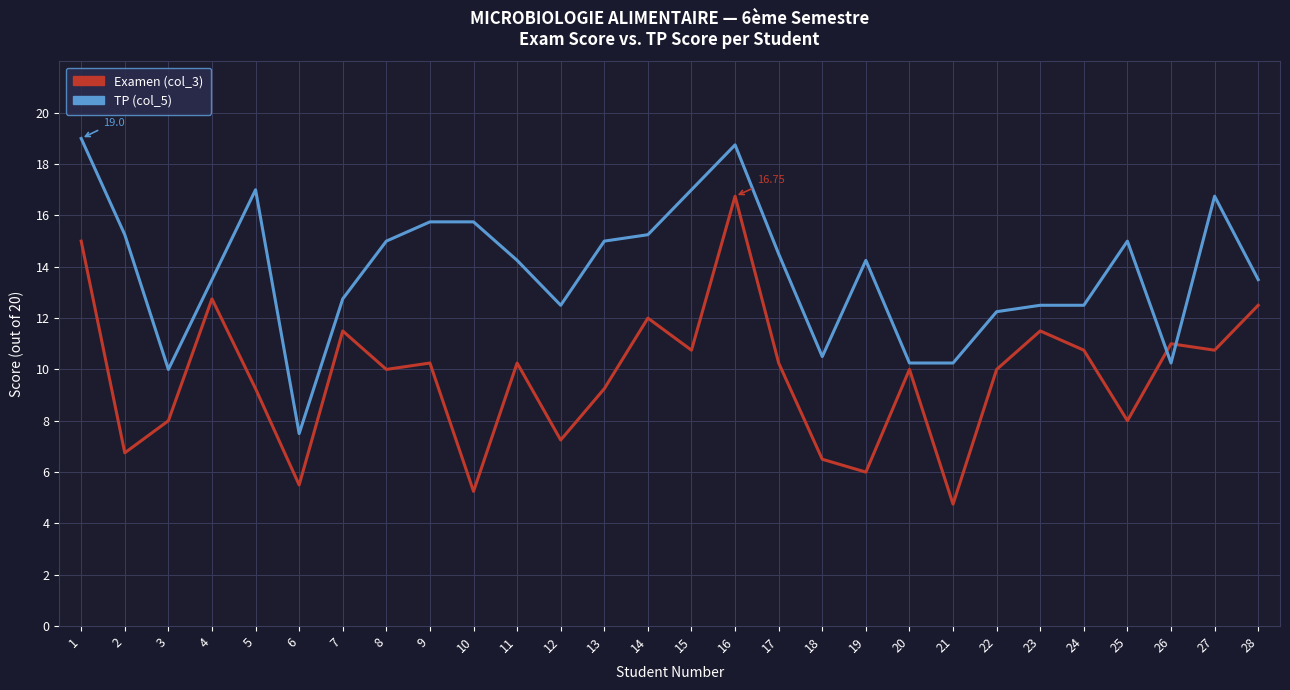

How many times do Examen (col_3) and TP (col_5) cross each other?

2